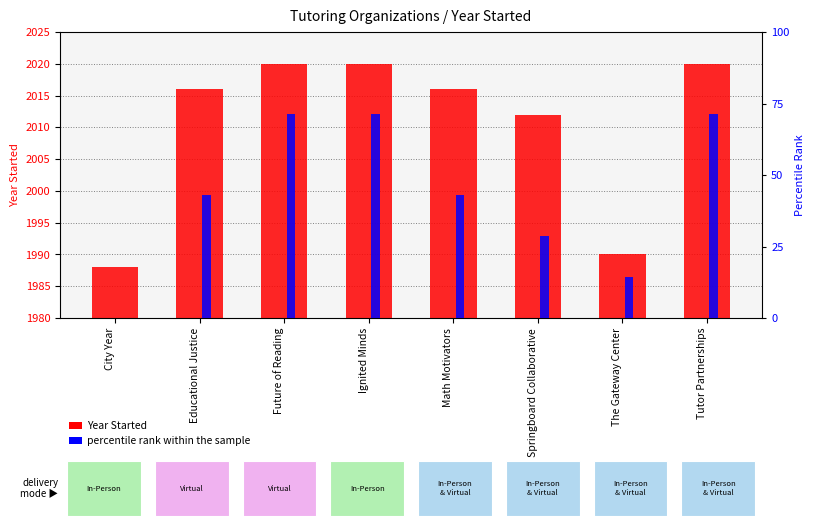

What is the difference between the Year Started values at Educational Justice and Ignited Minds?

4.0